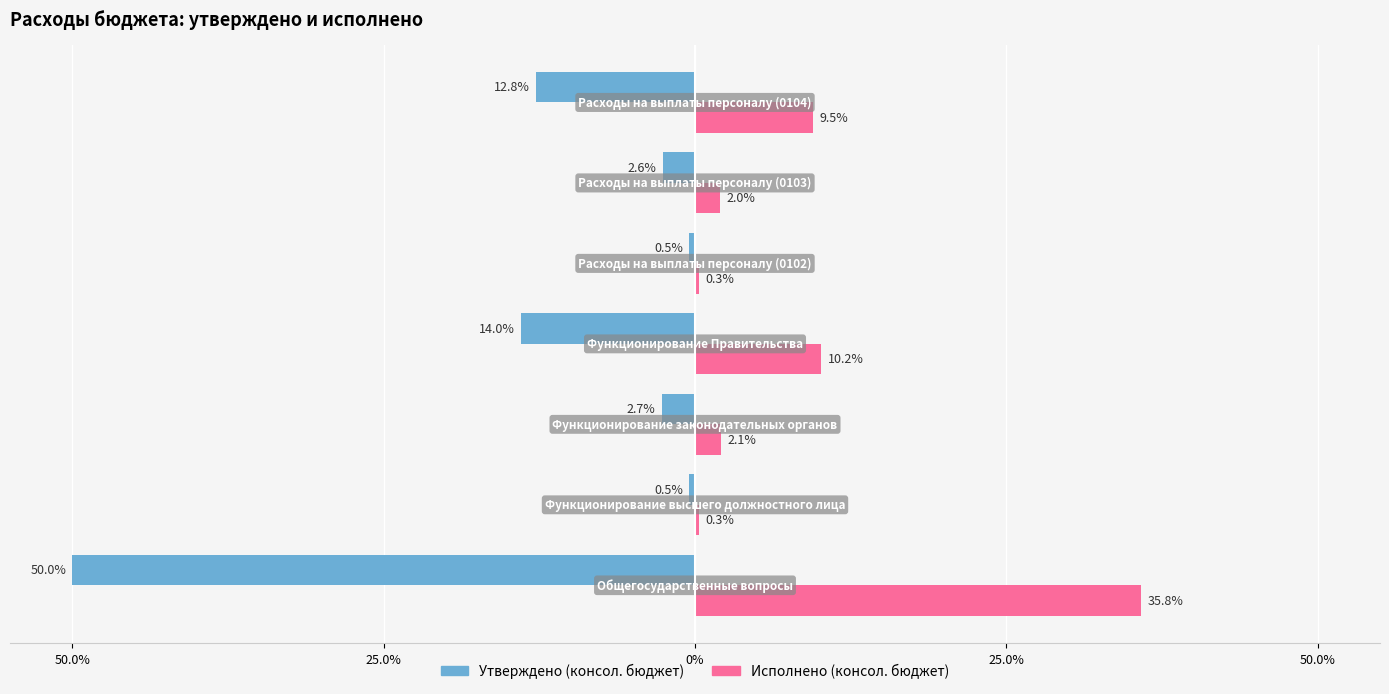

What are all the series names shown in the legend?

Утверждено (консол. бюджет), Исполнено (консол. бюджет)